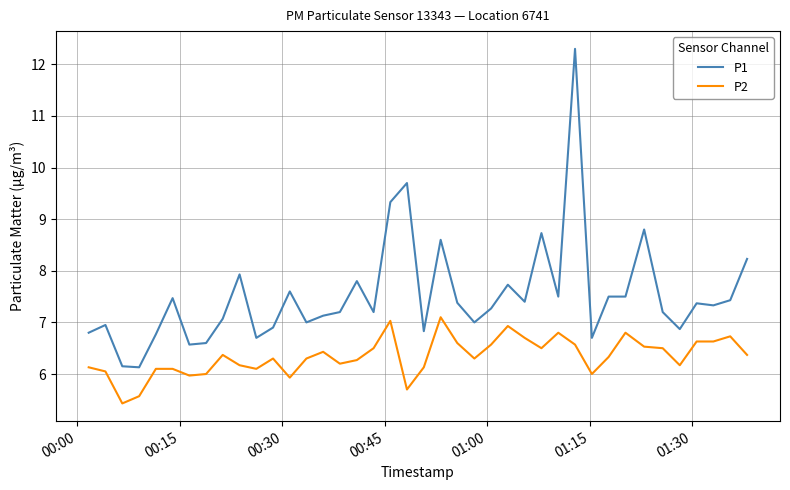

What is the smallest value displayed?

5.4